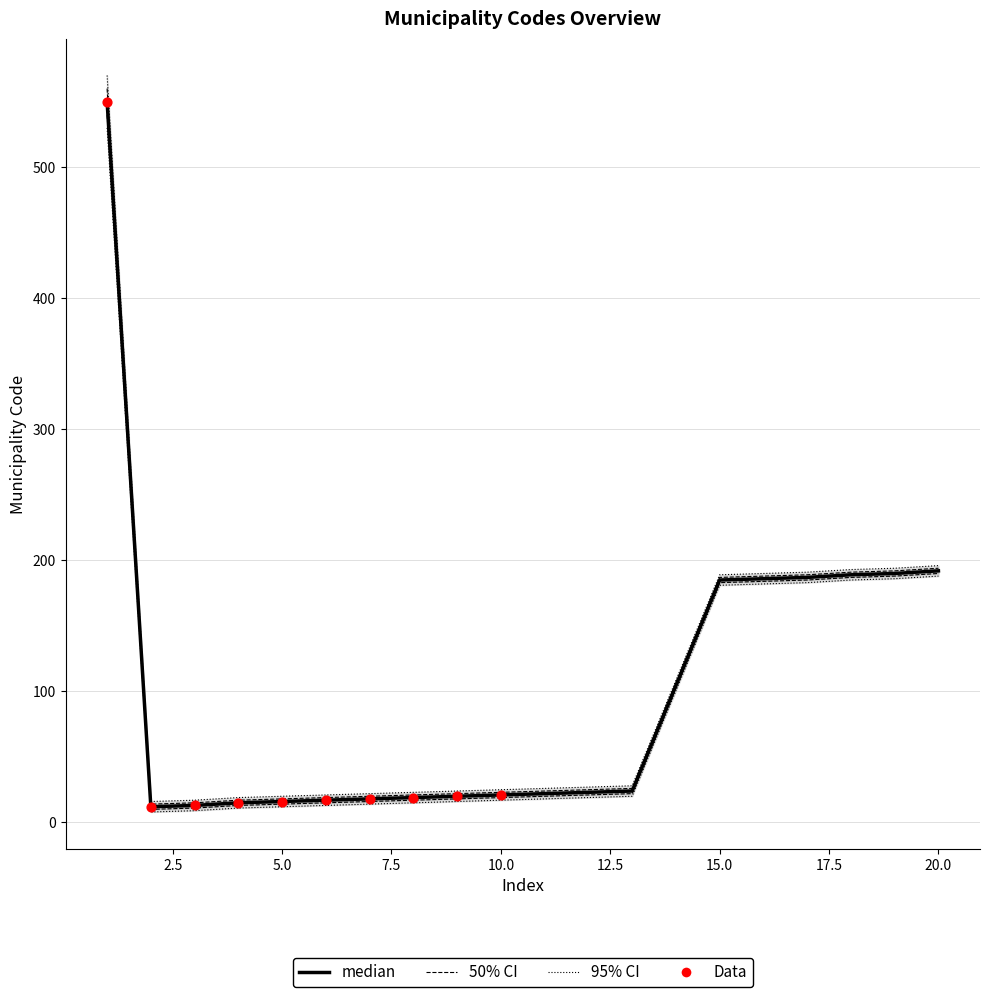

Which series reaches the maximum Y coordinate?

ci95_hi